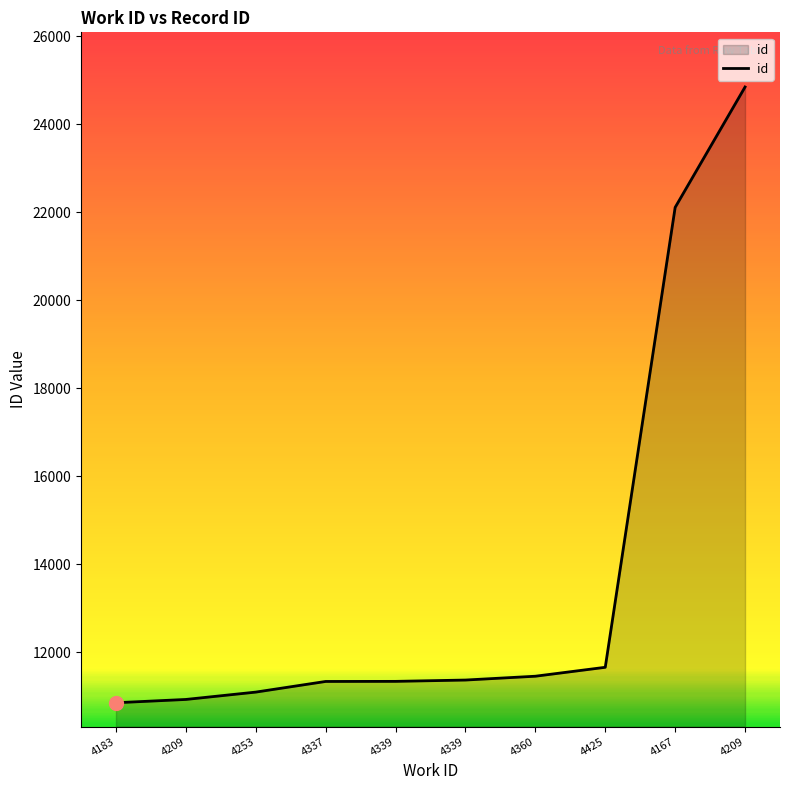

At which label does the data first exceed 11370?

4360